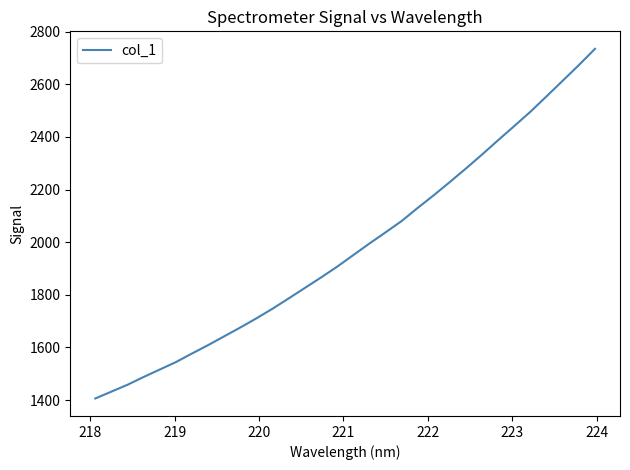

How many lines are shown in the chart?

1